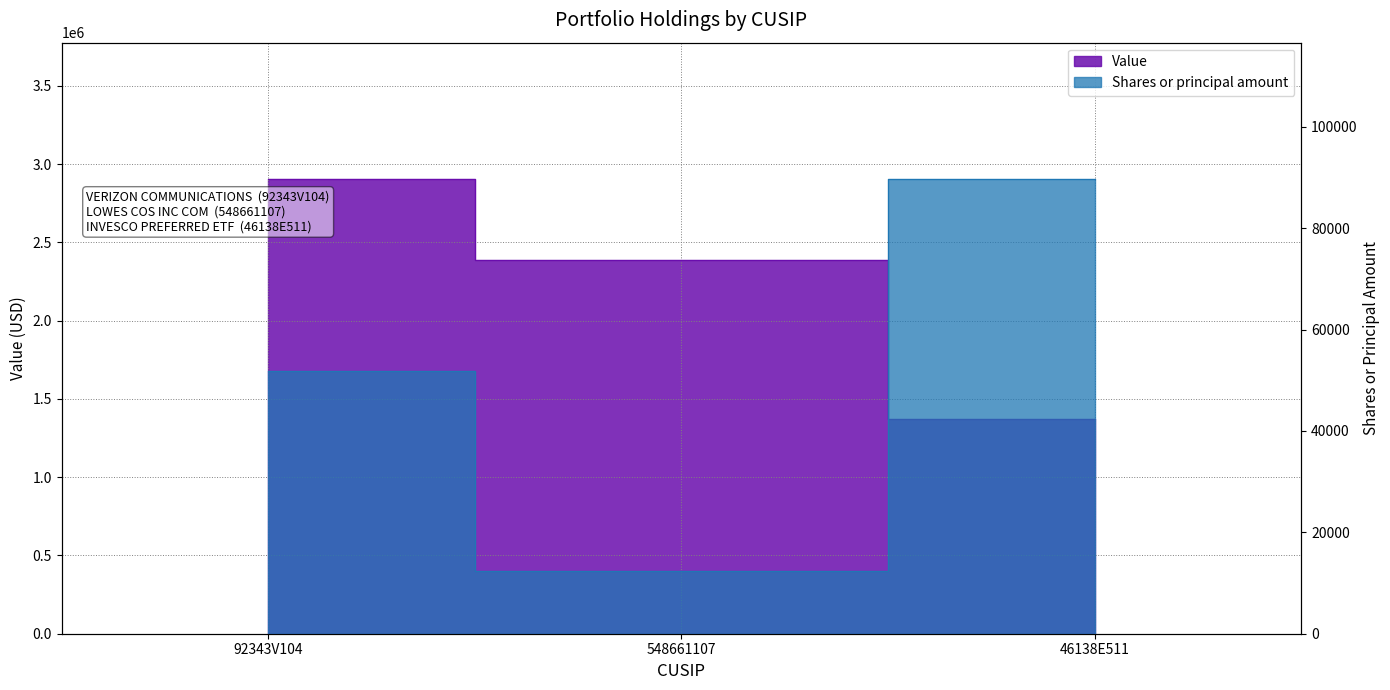

At which category is the sum across all series the highest?

92343V104